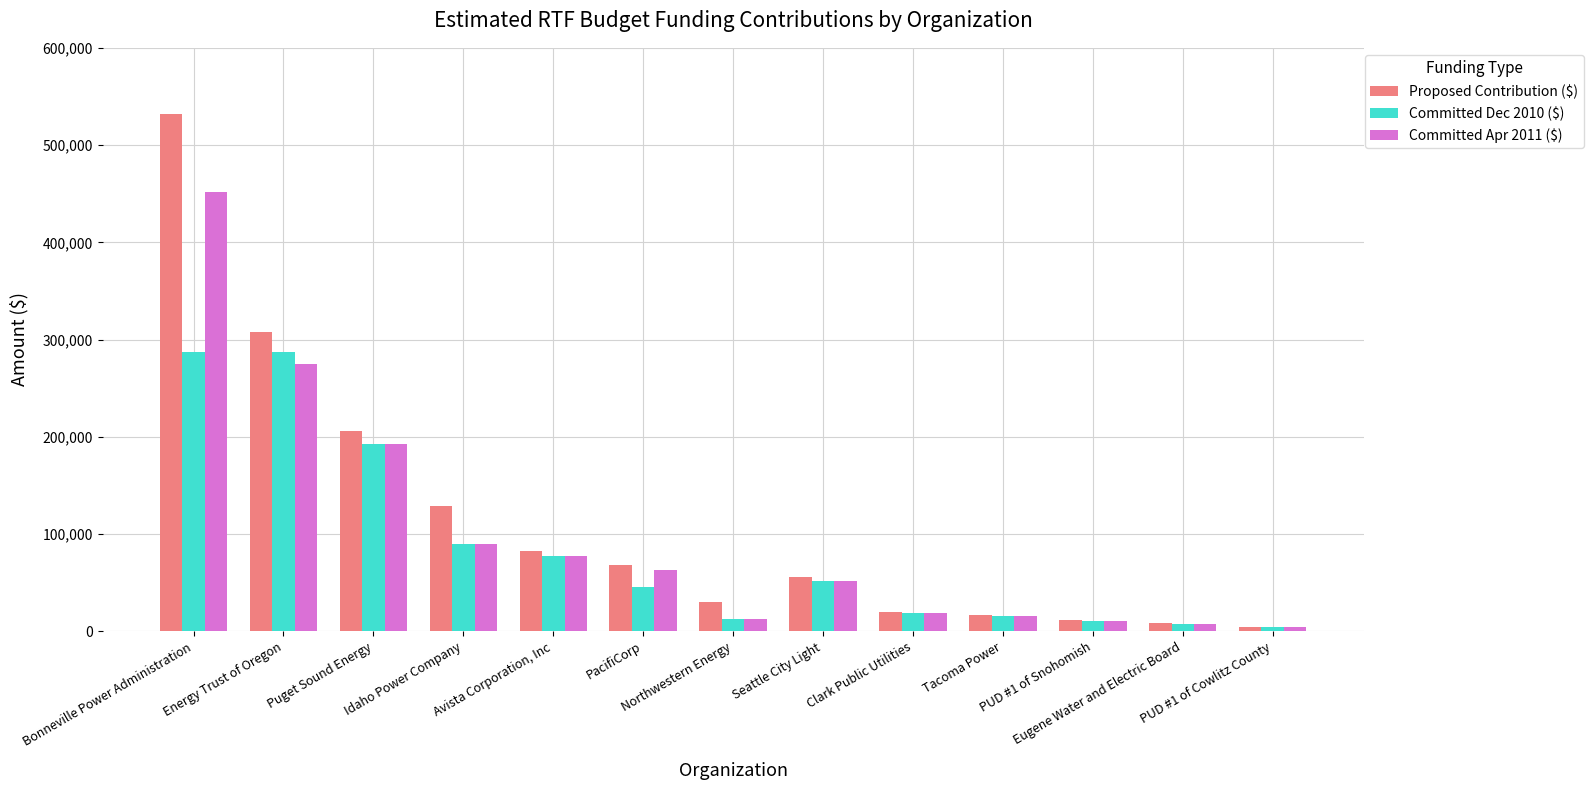

What is the sum of all Proposed Contribution ($) values?

1473000